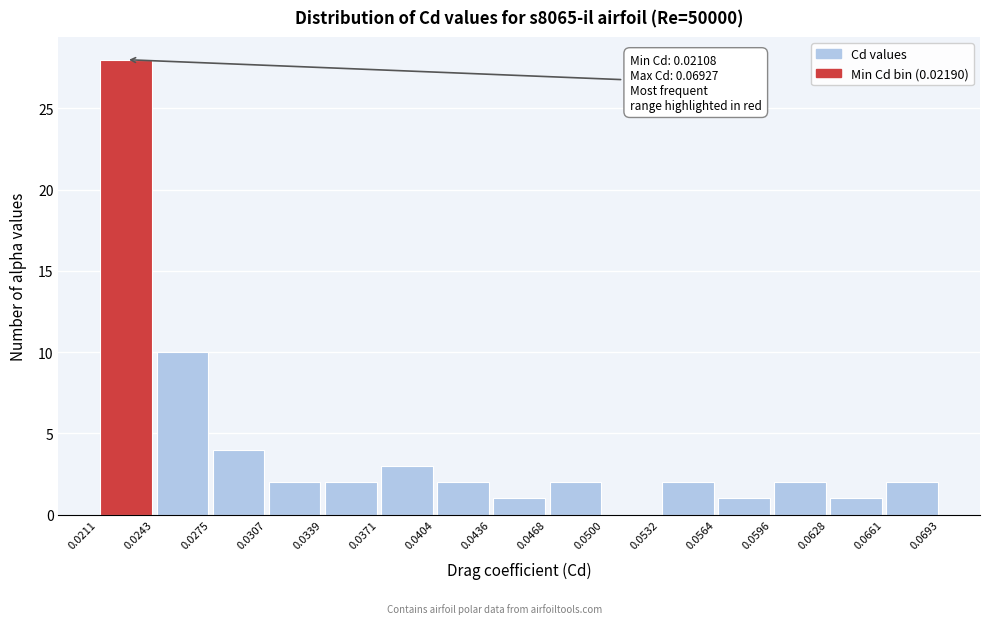

Which range on the x-axis has the tallest bar?

0.0211 to 0.0243